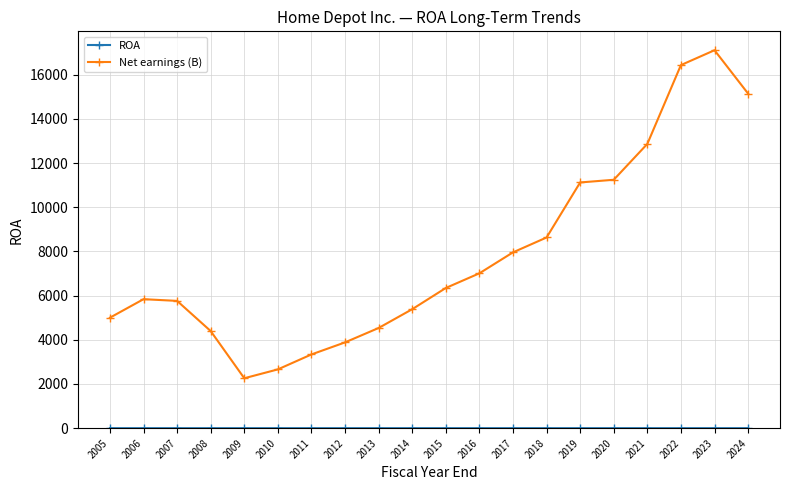

True or false: Net earnings (B) has a value of 6478.0 at 2023.

False